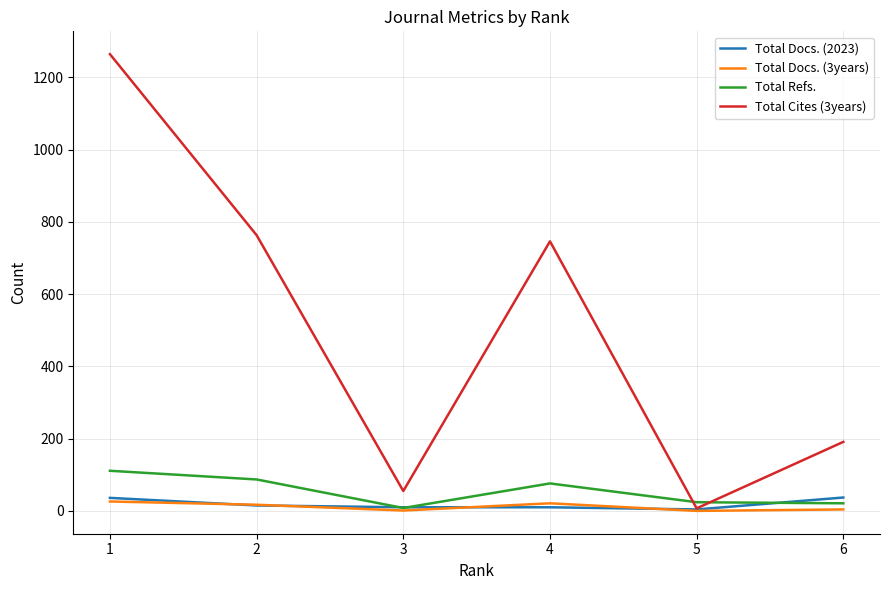

The Total Cites (3years) series shows 515 at 1. True or false?

False